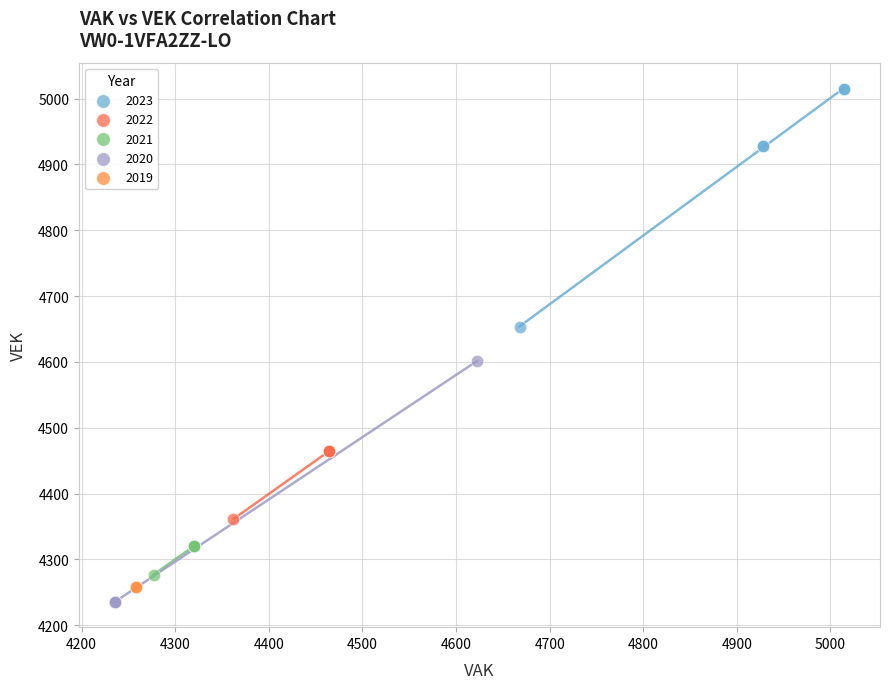

Which series reaches the maximum Y coordinate?

2023